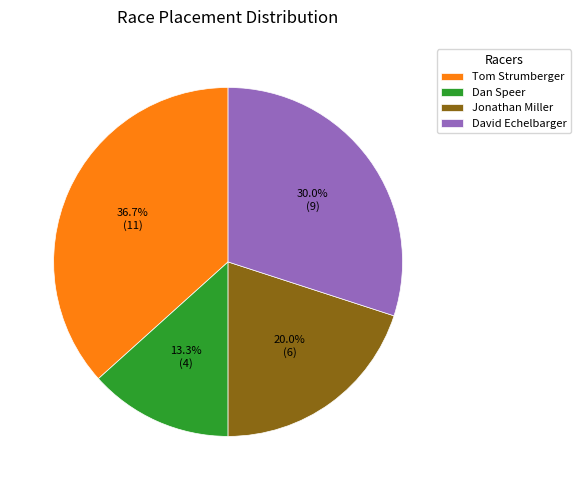

Between Tom Strumberger and David Echelbarger, which is larger?

Tom Strumberger